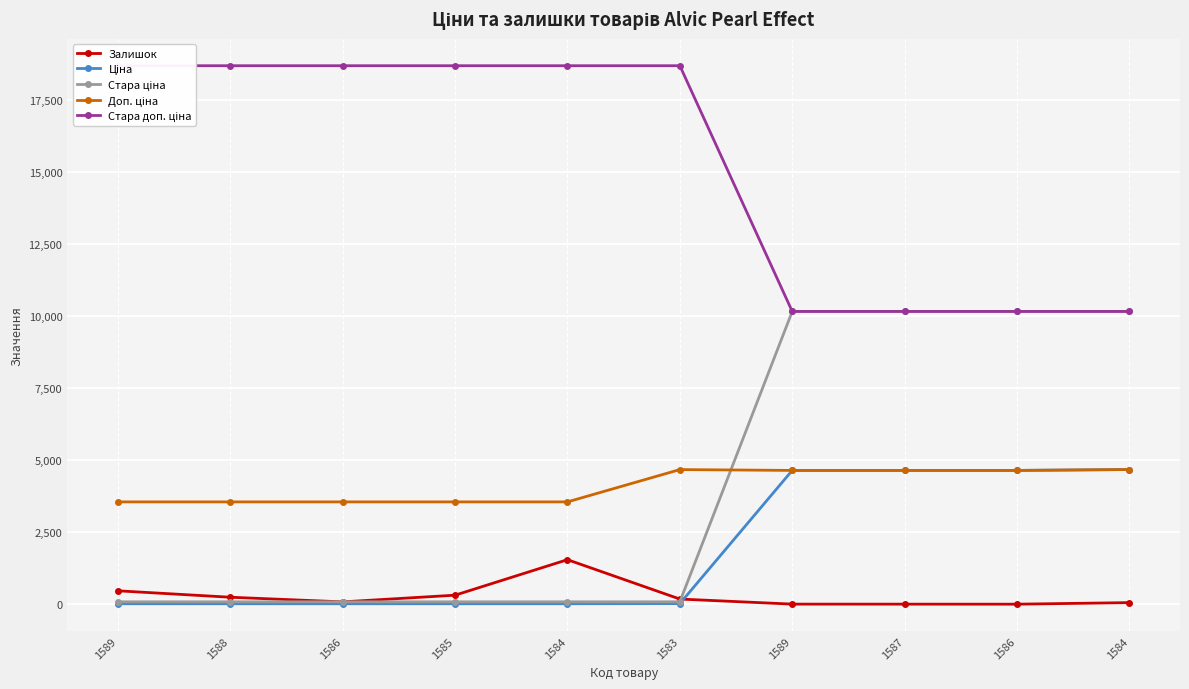

Between 1586 and 1584, which is larger?

1586